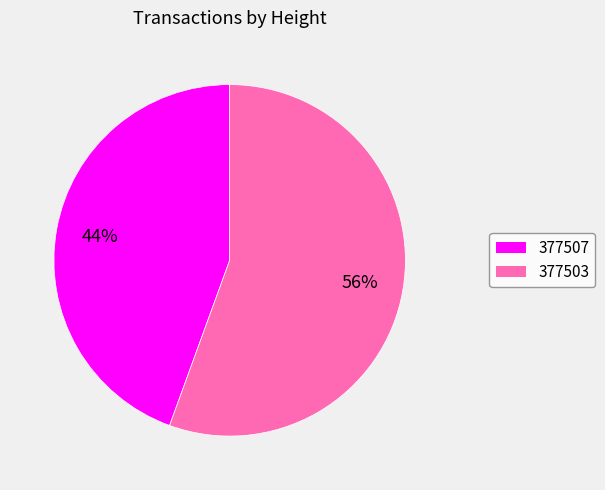

Is it true that 377503 is 56% of the pie?

True